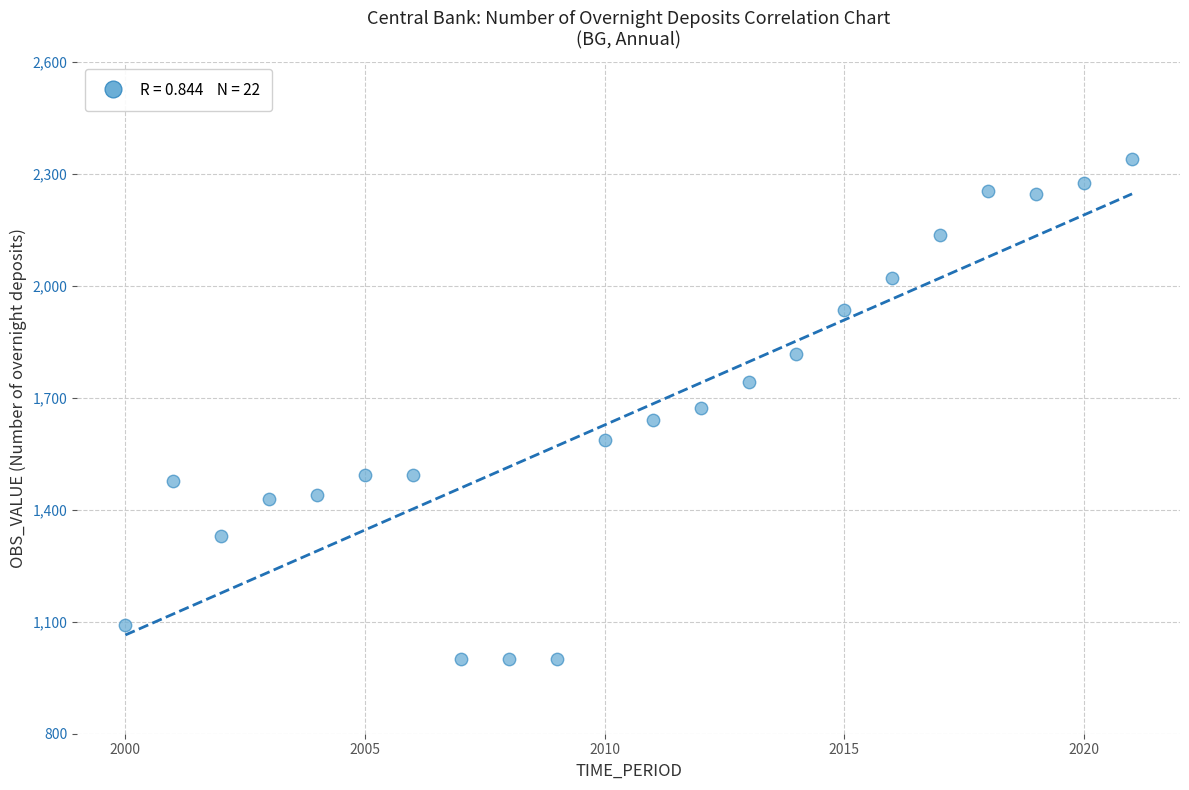

What is the range of Y values (max minus min)?

1339